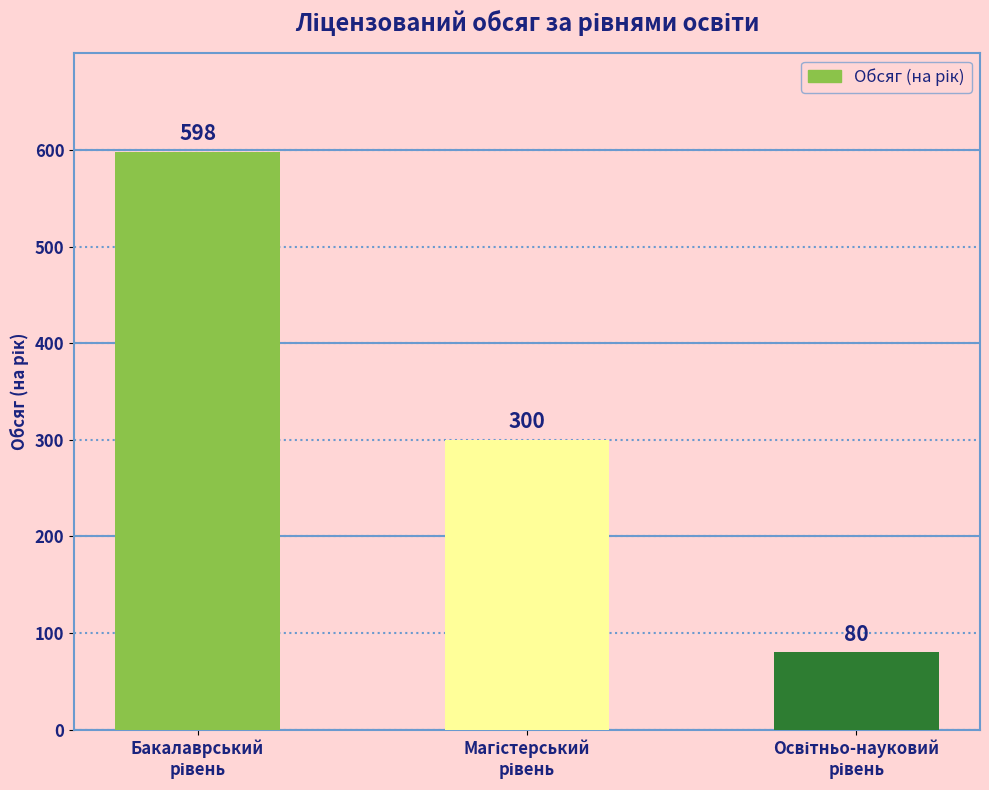

Reading left to right, what are all the values shown in this chart?

598	300	80